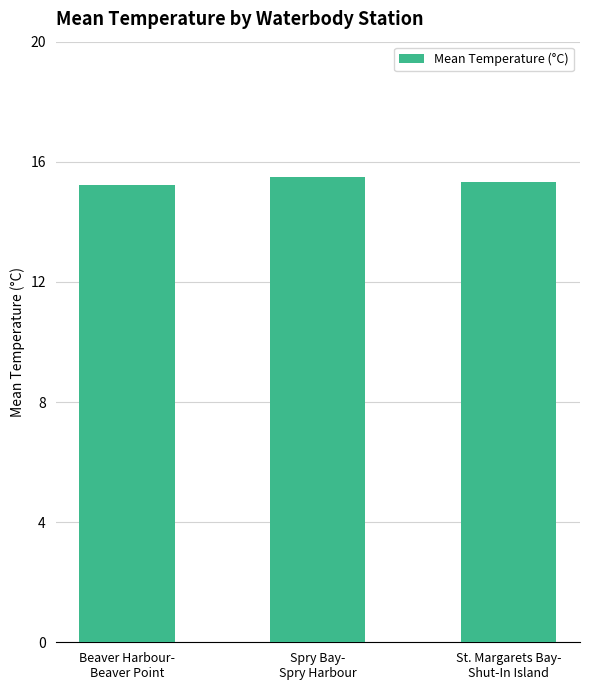

How many distinct data groups are displayed?

1